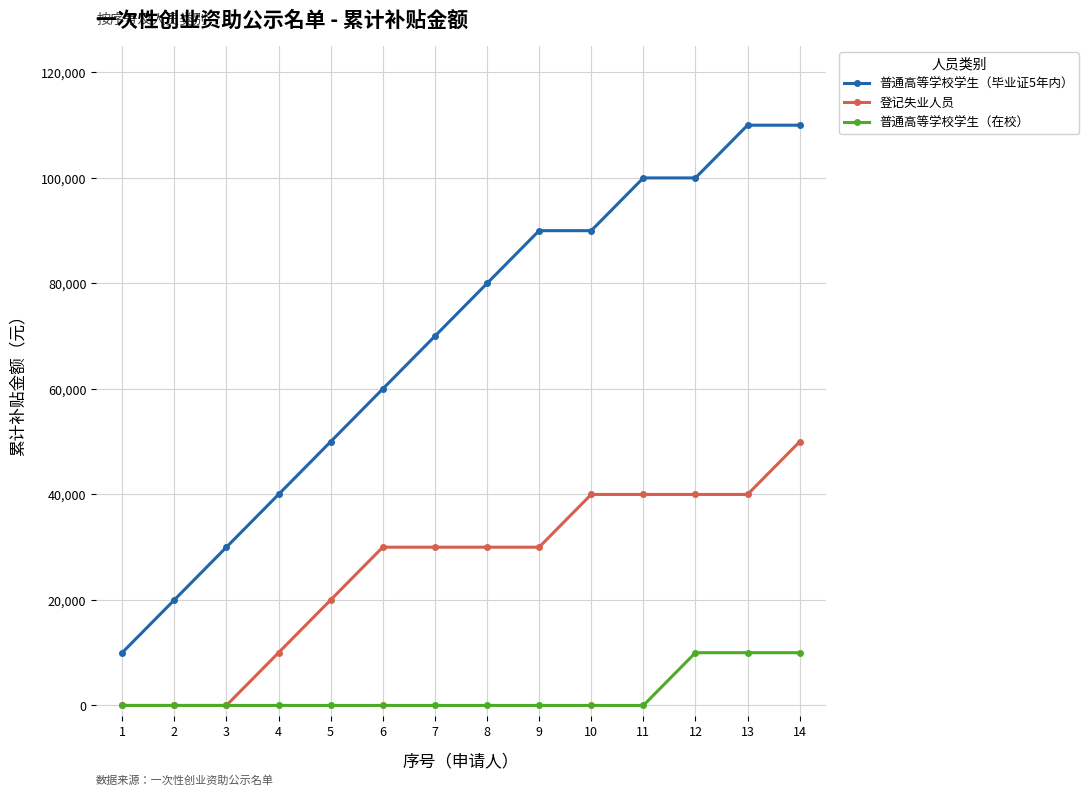

What is the difference between the maximum and minimum values in the 普通高等学校学生（在校） series?

10000